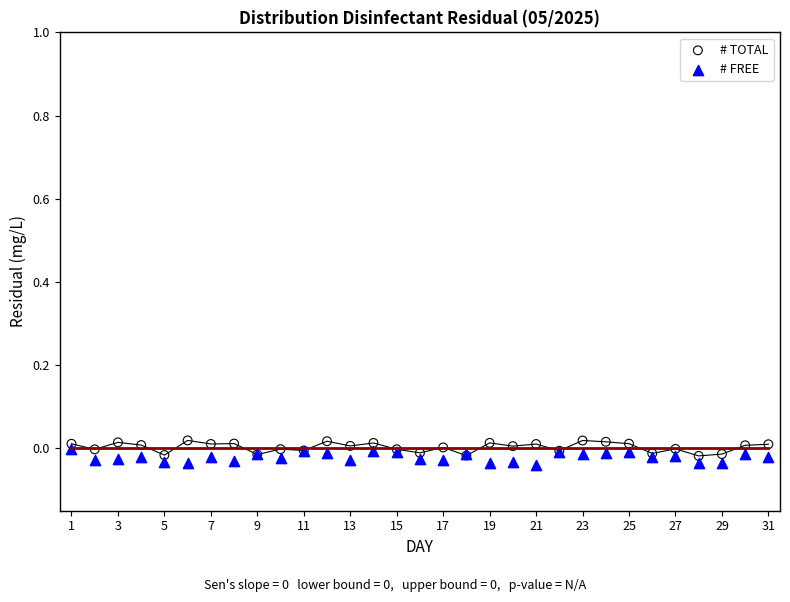

What are all the series names shown in the legend?

# TOTAL, # FREE